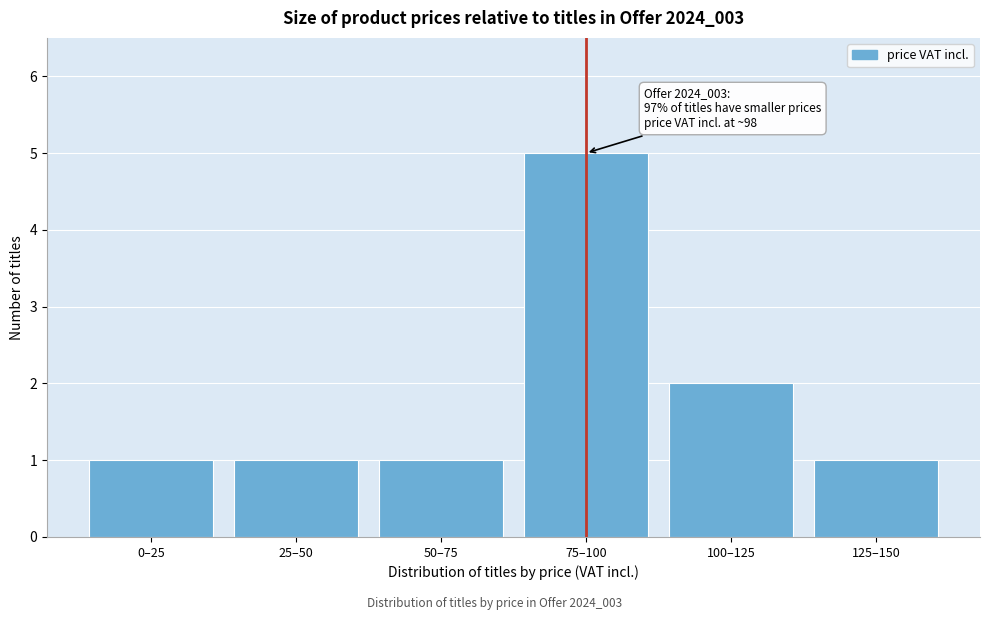

Reading left to right, extract all data points from this chart.

1	1	1	5	2	1